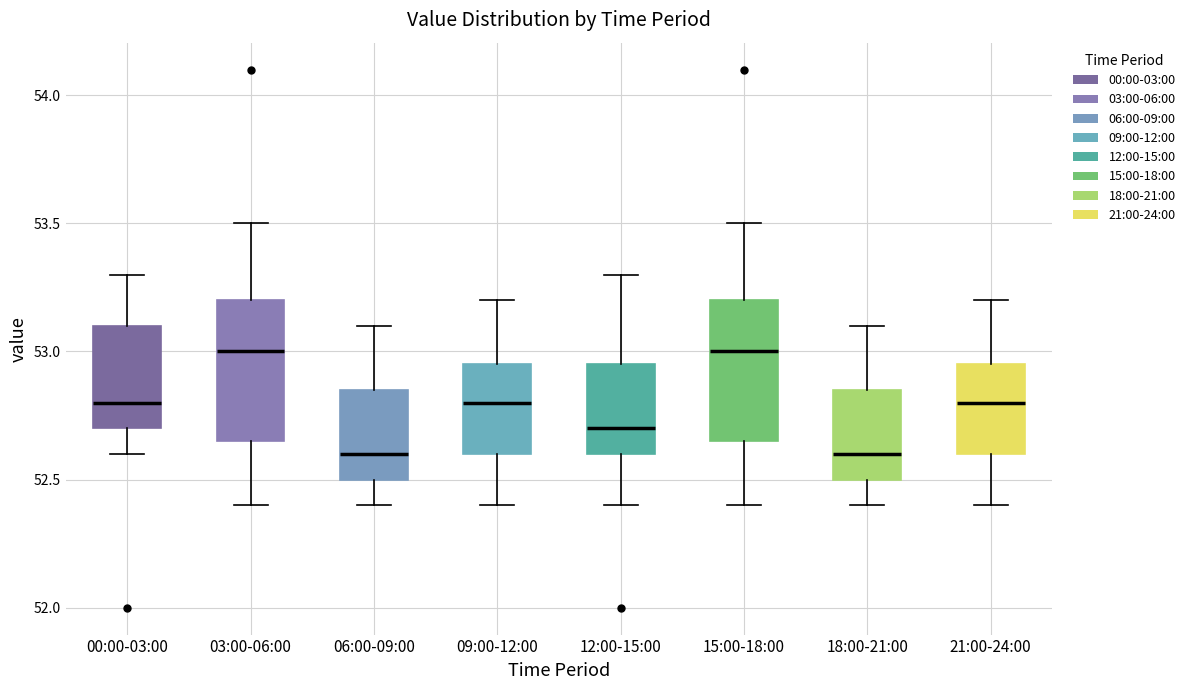

Reading left to right, transcribe this box plot: for each box, give where its median line is, the range the box spans, and where its two whiskers end, as read against the y-axis. The values are not printed on the chart, so give them approximately, as read against the axis.

00:00-03:00: median 52.80, box 52.70 to 53.10, whiskers 52.60 to 53.30
03:00-06:00: median 53.00, box 52.65 to 53.20, whiskers 52.40 to 53.50
06:00-09:00: median 52.60, box 52.50 to 52.85, whiskers 52.40 to 53.10
09:00-12:00: median 52.80, box 52.60 to 52.95, whiskers 52.40 to 53.20
12:00-15:00: median 52.70, box 52.60 to 52.95, whiskers 52.40 to 53.30
15:00-18:00: median 53.00, box 52.65 to 53.20, whiskers 52.40 to 53.50
18:00-21:00: median 52.60, box 52.50 to 52.85, whiskers 52.40 to 53.10
21:00-24:00: median 52.80, box 52.60 to 52.95, whiskers 52.40 to 53.20